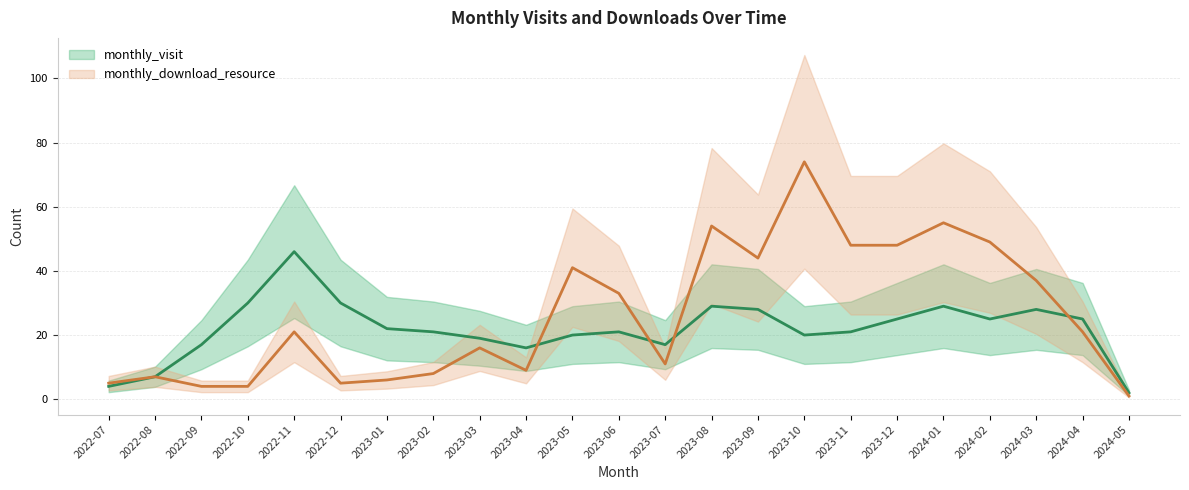

What is the value of the monthly_visit point at the 2nd from the left?

7